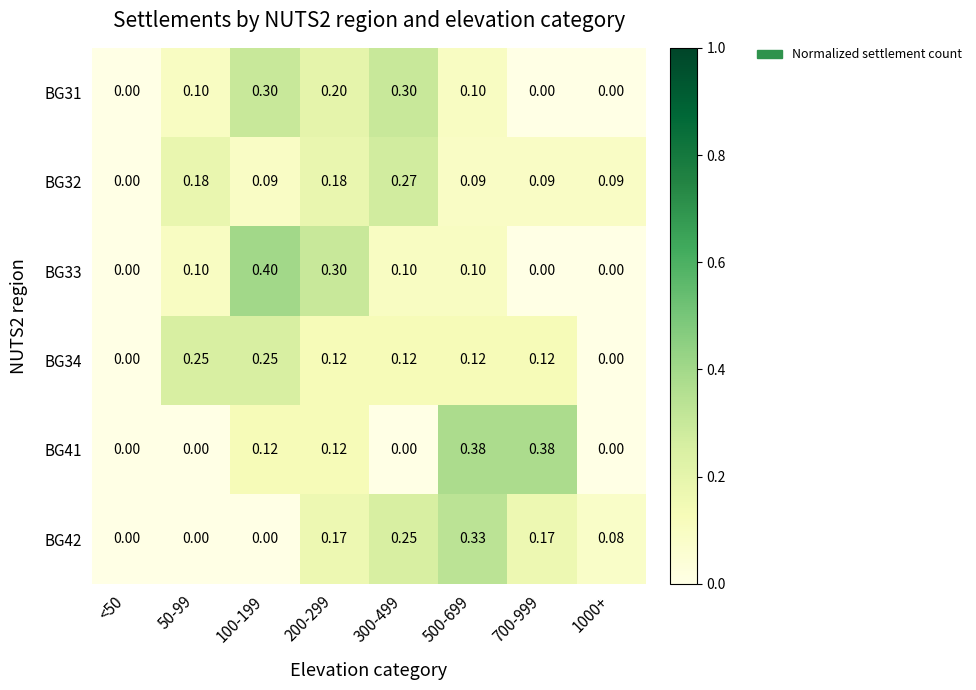

Is the value of BG31 at 300-499 greater than the value of BG34 at 100-199?

Yes